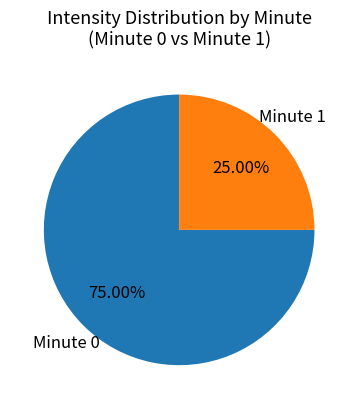

Does any single category account for the majority?

Yes